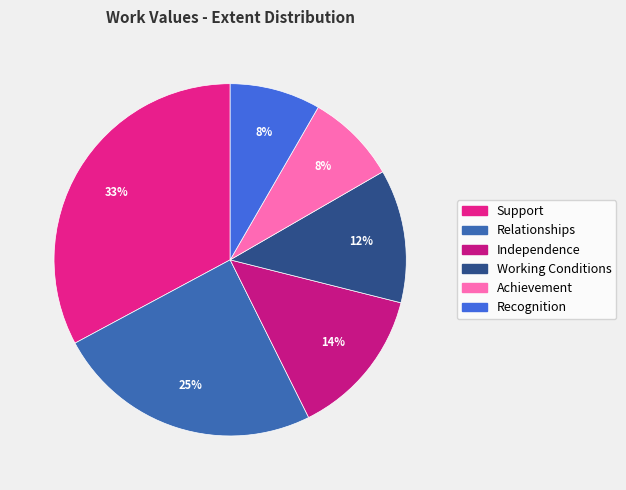

What percentage is the Recognition slice, to the nearest percent?

8%